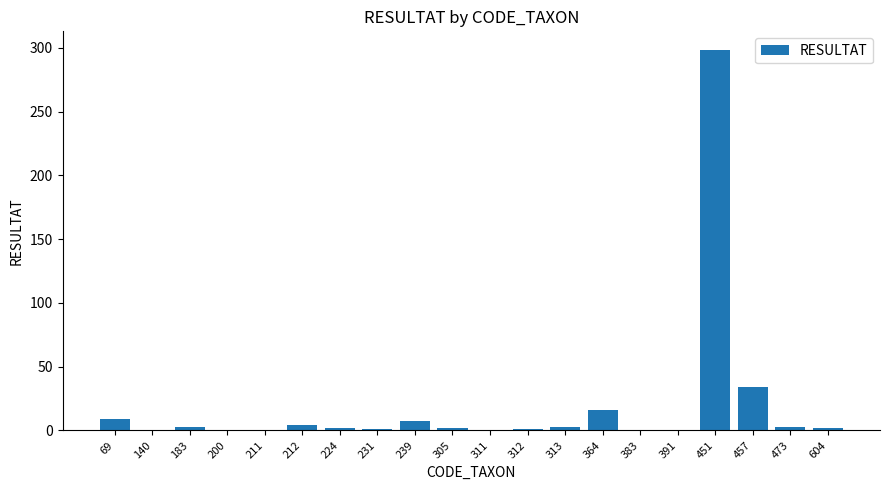

Where is the data nearest to the value 149?

457